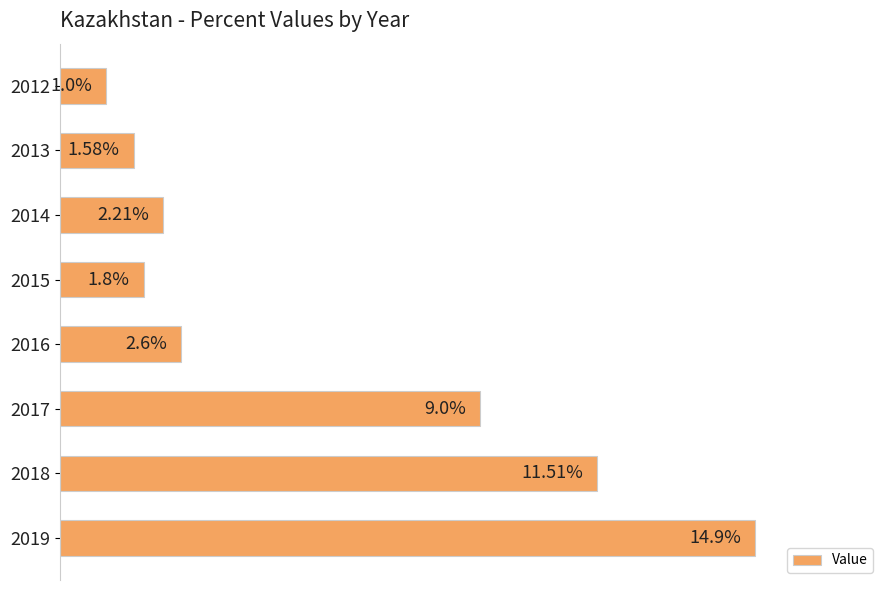

Rank the categories by value from highest to lowest.

2019, 2018, 2017, 2016, 2014, 2015, 2013, 2012